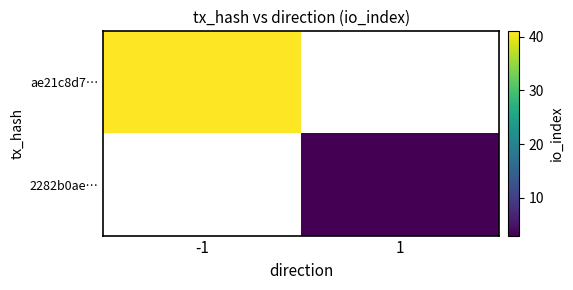

List the labels in order of 2282b0ae… value, largest first.

-1, 1